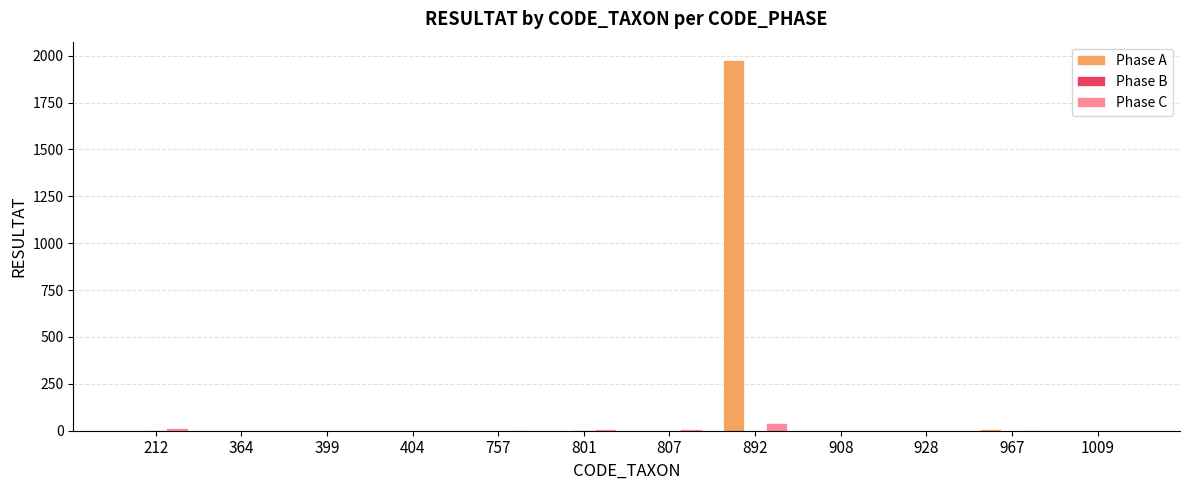

What value does the Phase C series have at 1009?

1